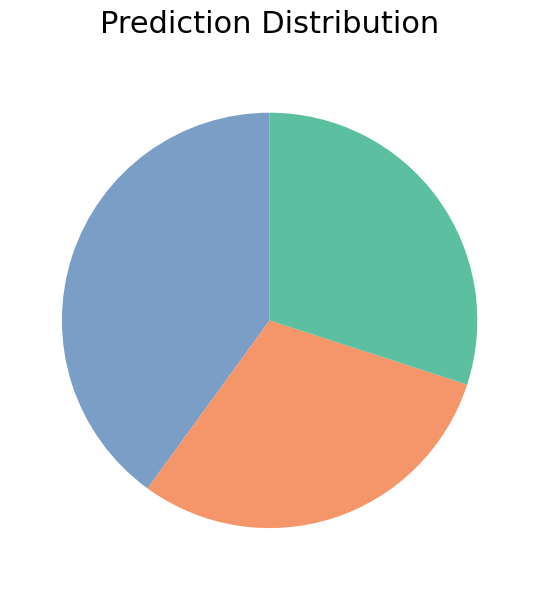

Does any single category account for the majority?

No